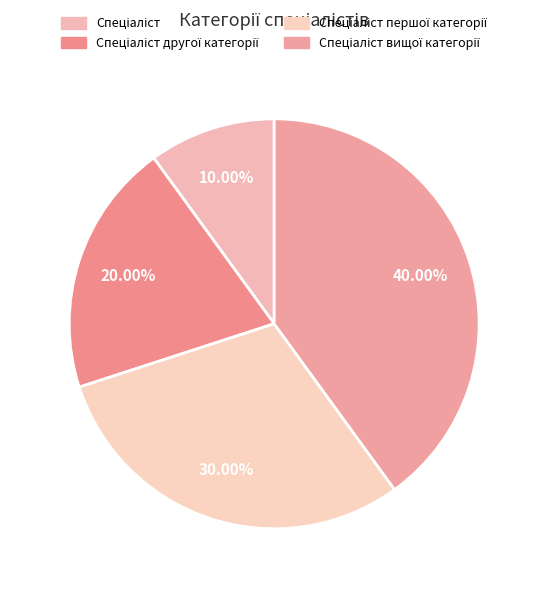

To the nearest percent, what is the difference between the largest and smallest slice percentages?

30%